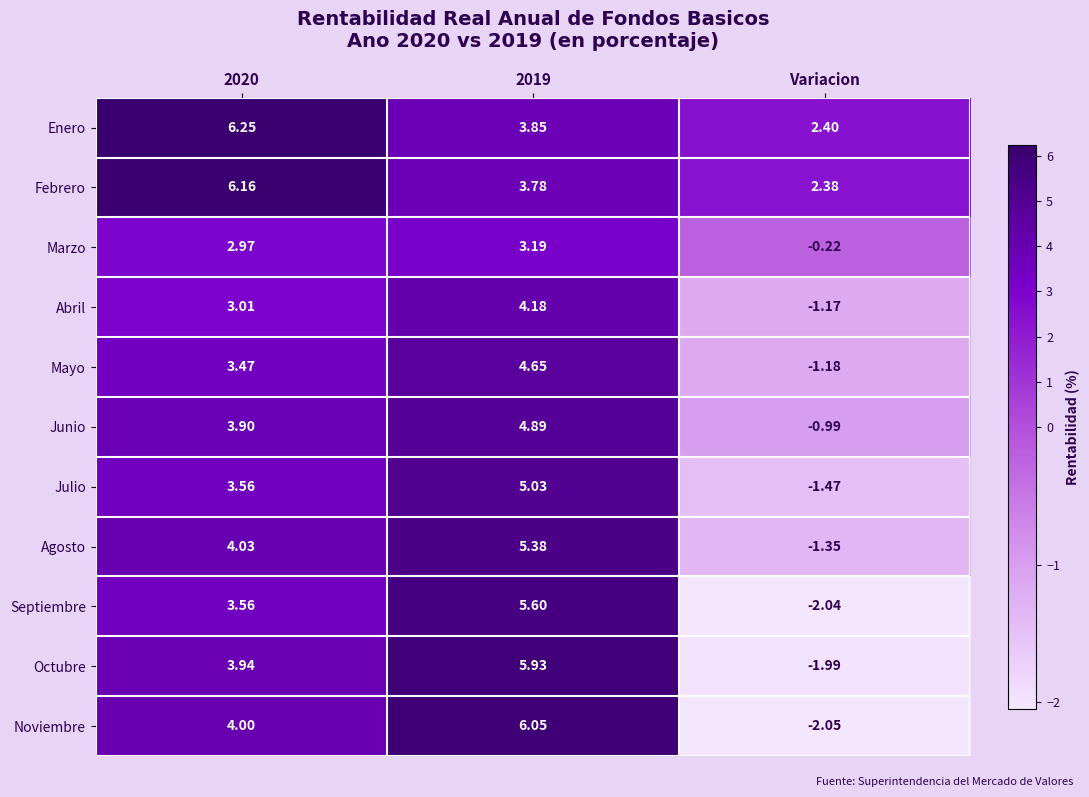

Between 2019 and Variacion, which series saw the biggest shift?

Noviembre